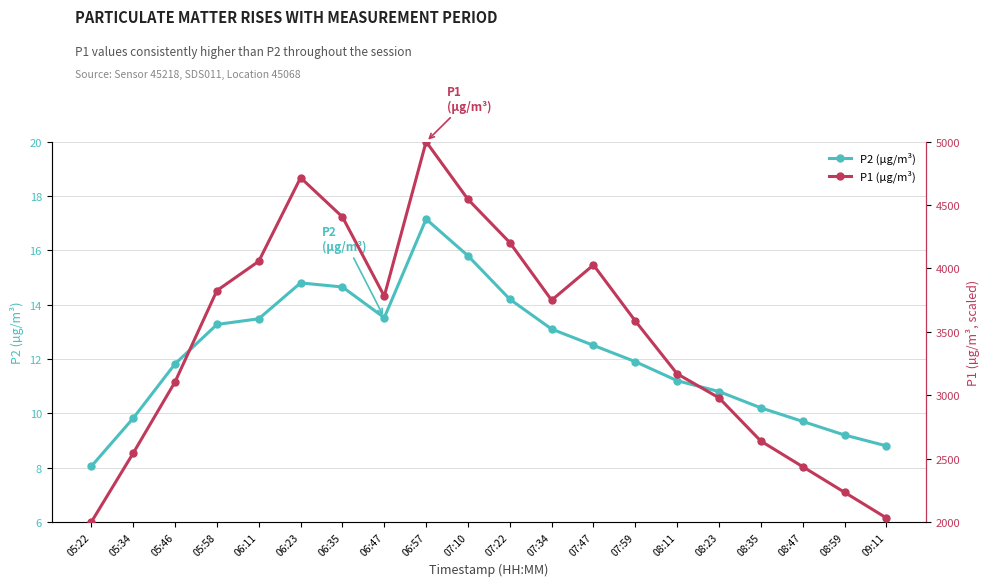

True or false: P2 has a value of 26.2 at 06:57.

False